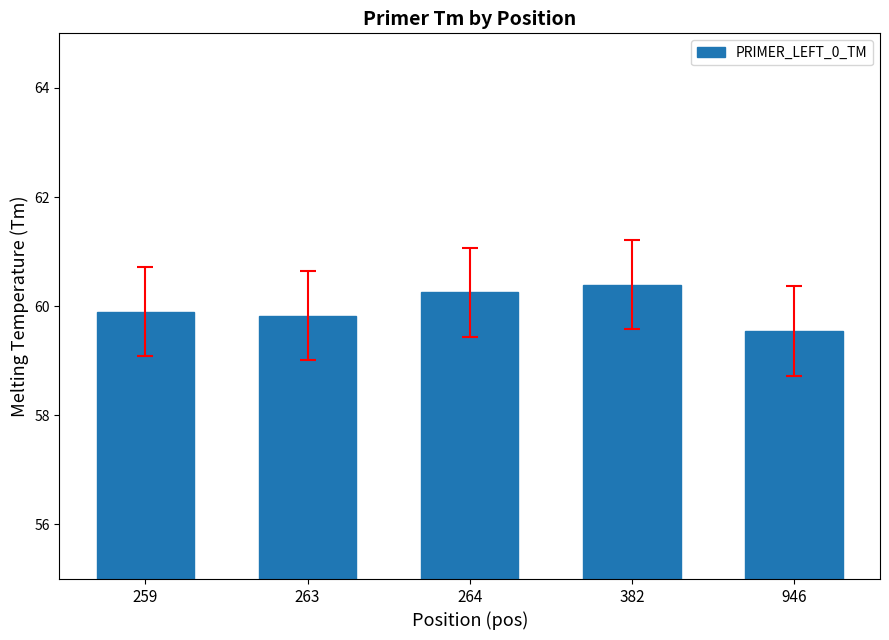

What is the sum of the values at 259 and 263?

119.7